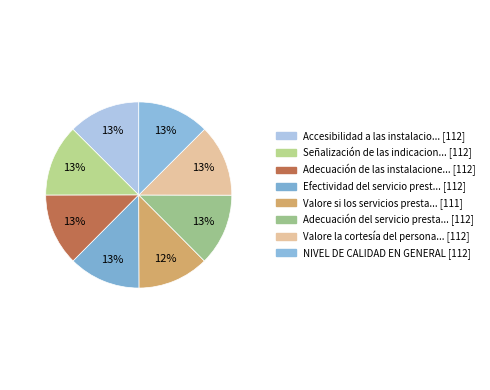

How many slices are in this pie chart?

8